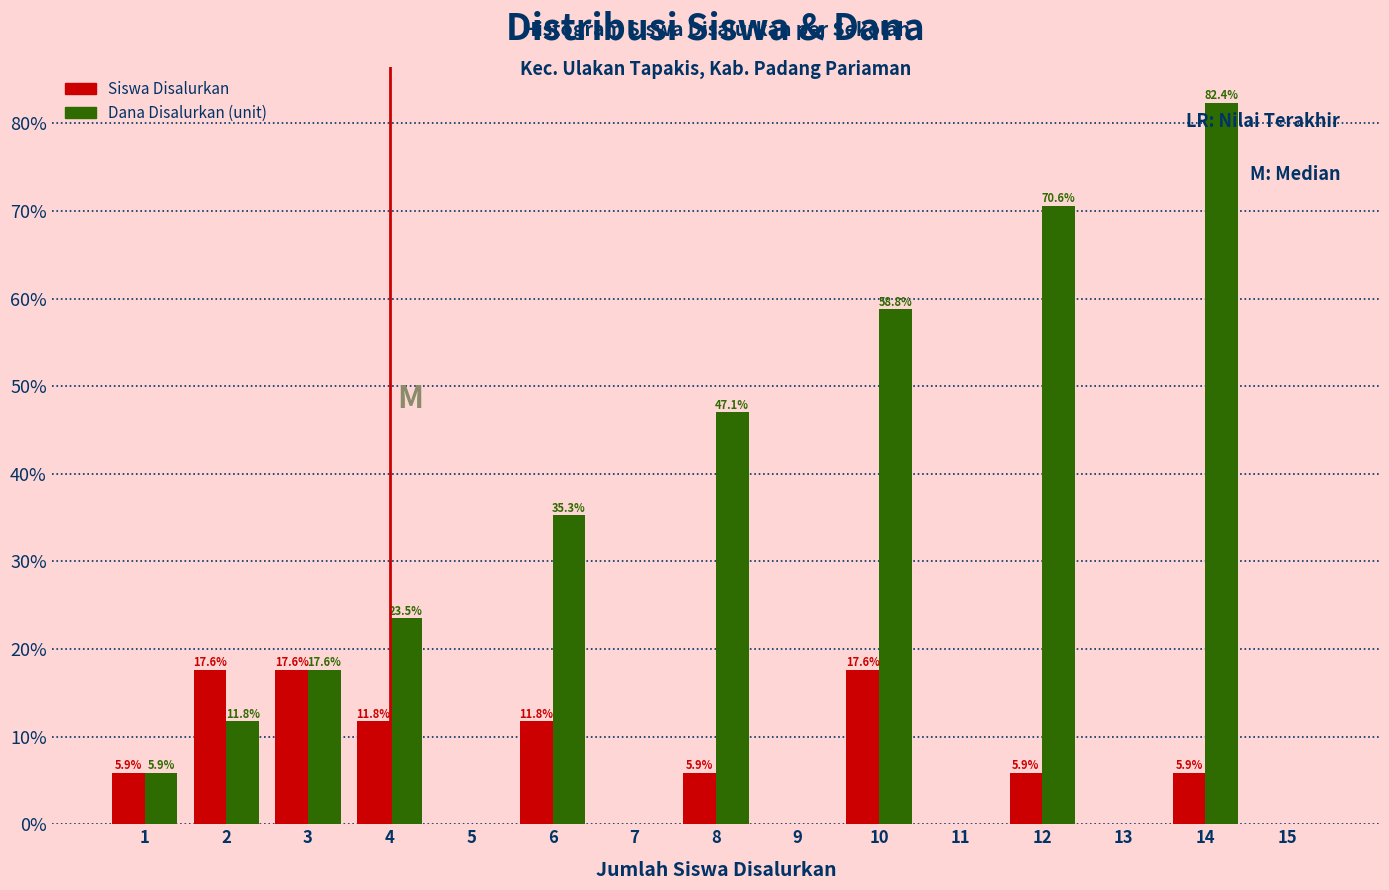

Reading right to left, transcribe all the data shown in this chart.

Siswa Disalurkan: 15=0.0	14=5.9	13=0.0	12=5.9	11=0.0	10=17.6	9=0.0	8=5.9	7=0.0	6=11.8	5=0.0	4=11.8	3=17.6	2=17.6	1=5.9
Dana Disalurkan (unit): 15=0.0	14=82.4	13=0.0	12=70.6	11=0.0	10=58.8	9=0.0	8=47.1	7=0.0	6=35.3	5=0.0	4=23.5	3=17.6	2=11.8	1=5.9